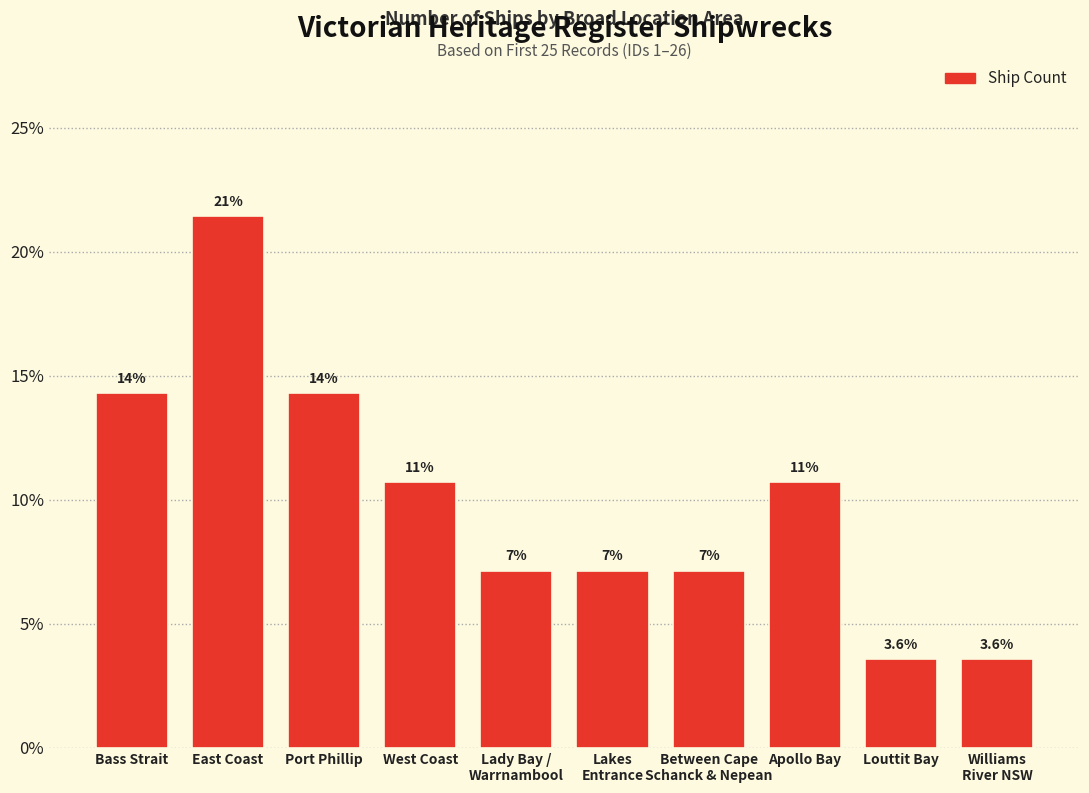

Reading right to left, what are all the values shown in this chart?

0.0	0.0	0.1	0.1	0.1	0.1	0.1	0.1	0.2	0.1